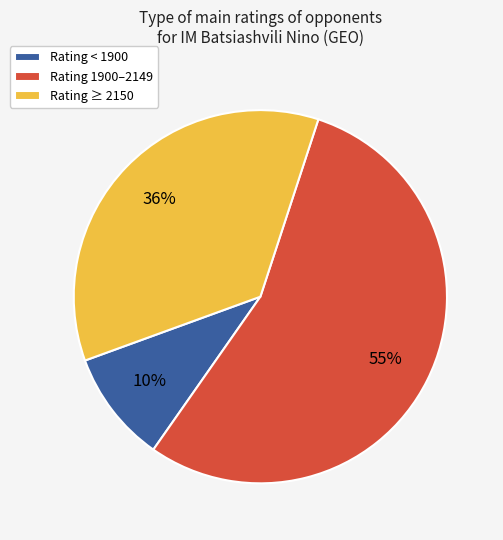

Rank the categories by value from lowest to highest.

Rating < 1900, Rating ≥ 2150, Rating 1900–2149